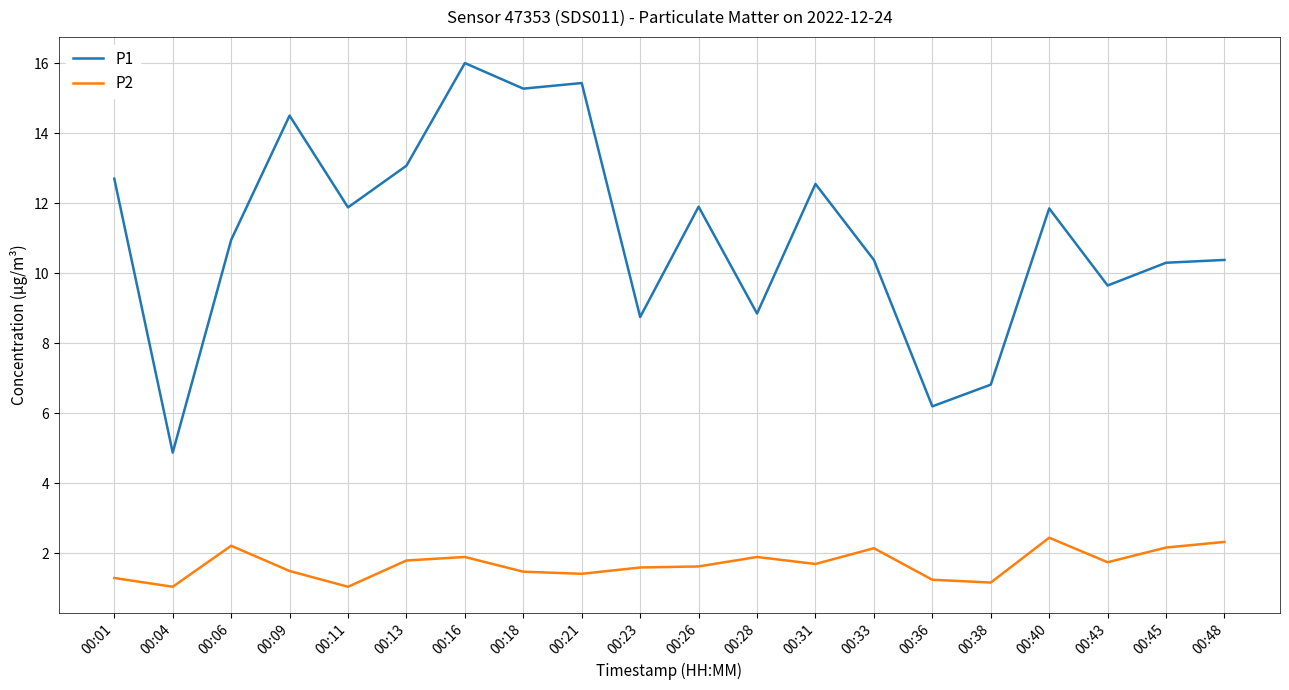

How many lines are shown in the chart?

2